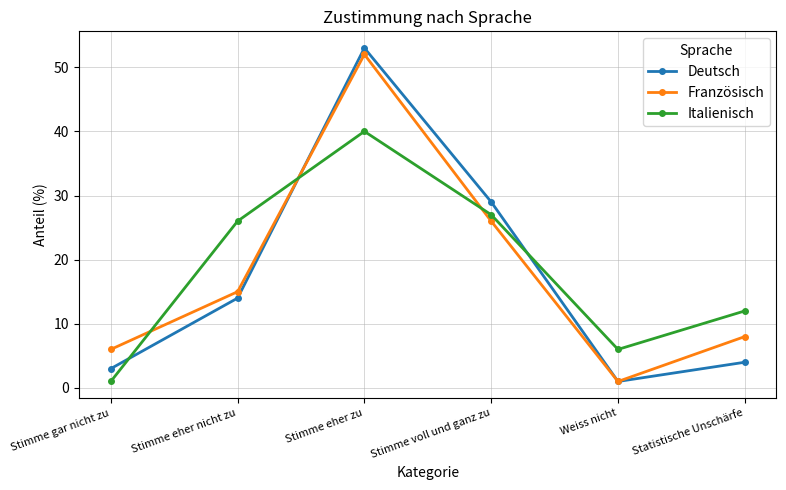

Which category has the highest value across all series?

Stimme eher zu